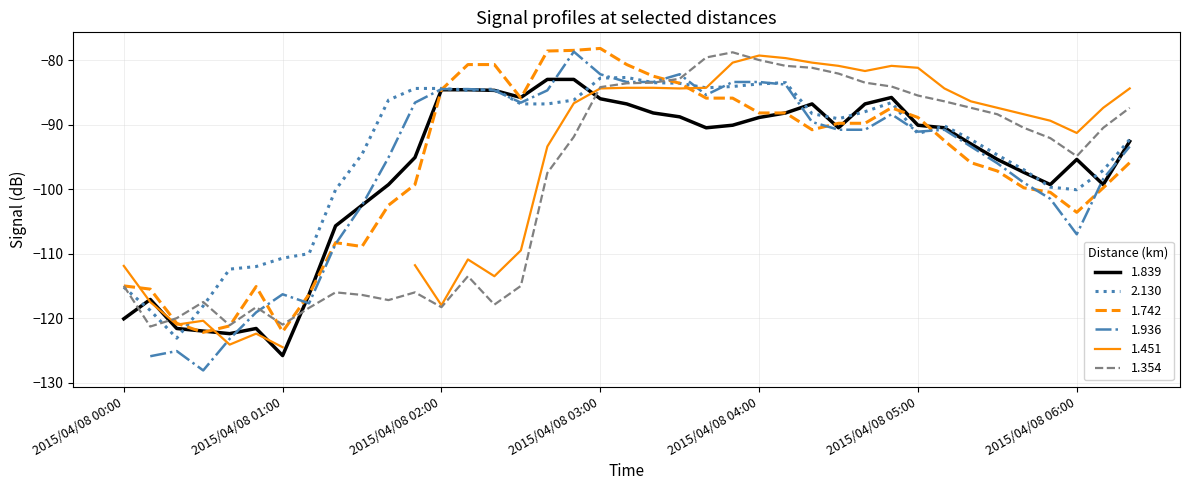

Between 2015/04/08 00:40 and 2015/04/08 02:20, which series saw the biggest shift?

1.742